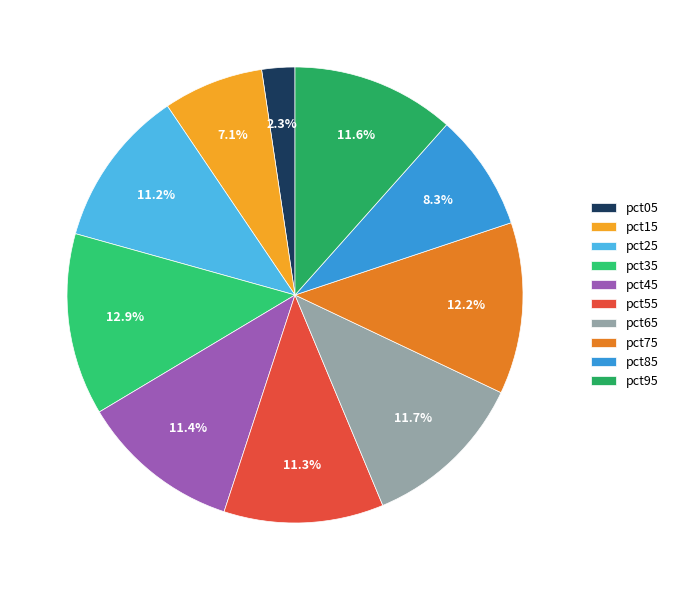

What is the smallest slice in the pie chart?

pct05